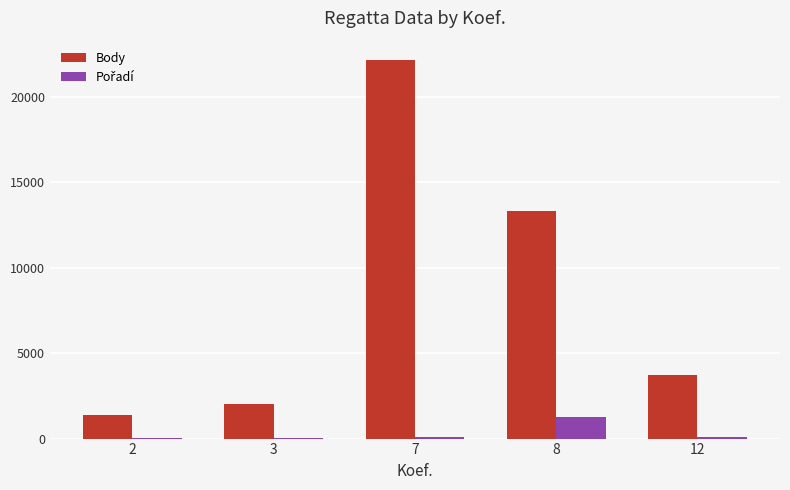

How many data points does each series have?

5